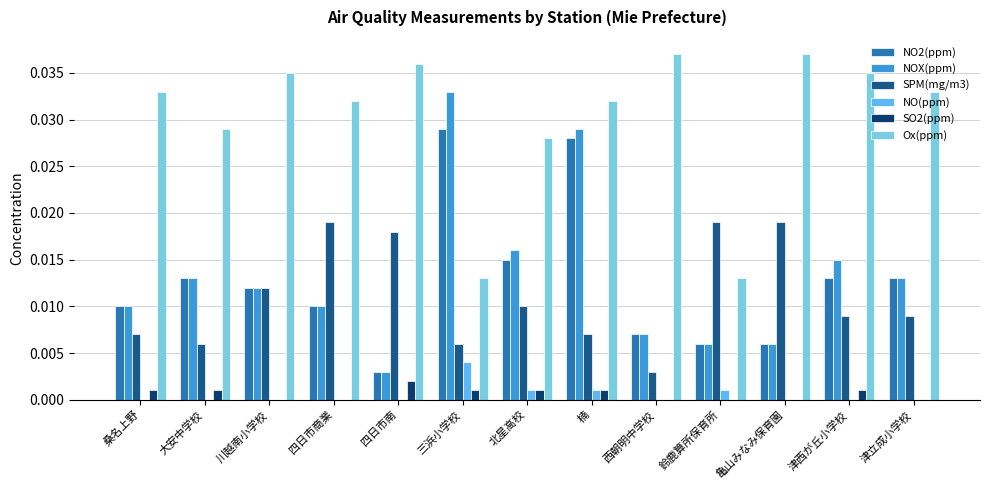

The NO2(ppm) series shows 0.0 at 四日市商業. True or false?

True